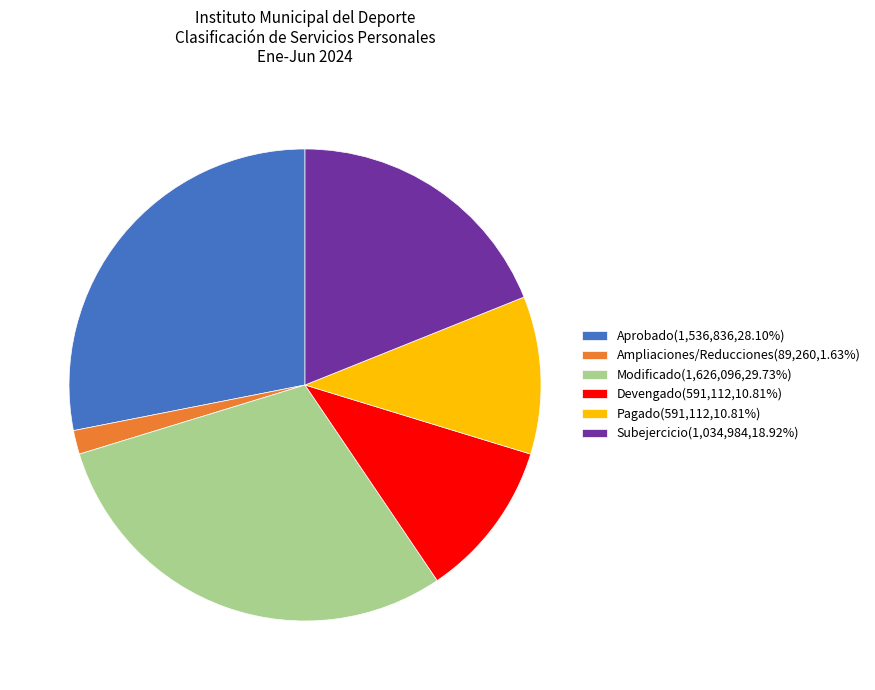

Do Ampliaciones/Reducciones(89,260,1.63%) and Aprobado(1,536,836,28.10%) together represent more than half of the pie?

No